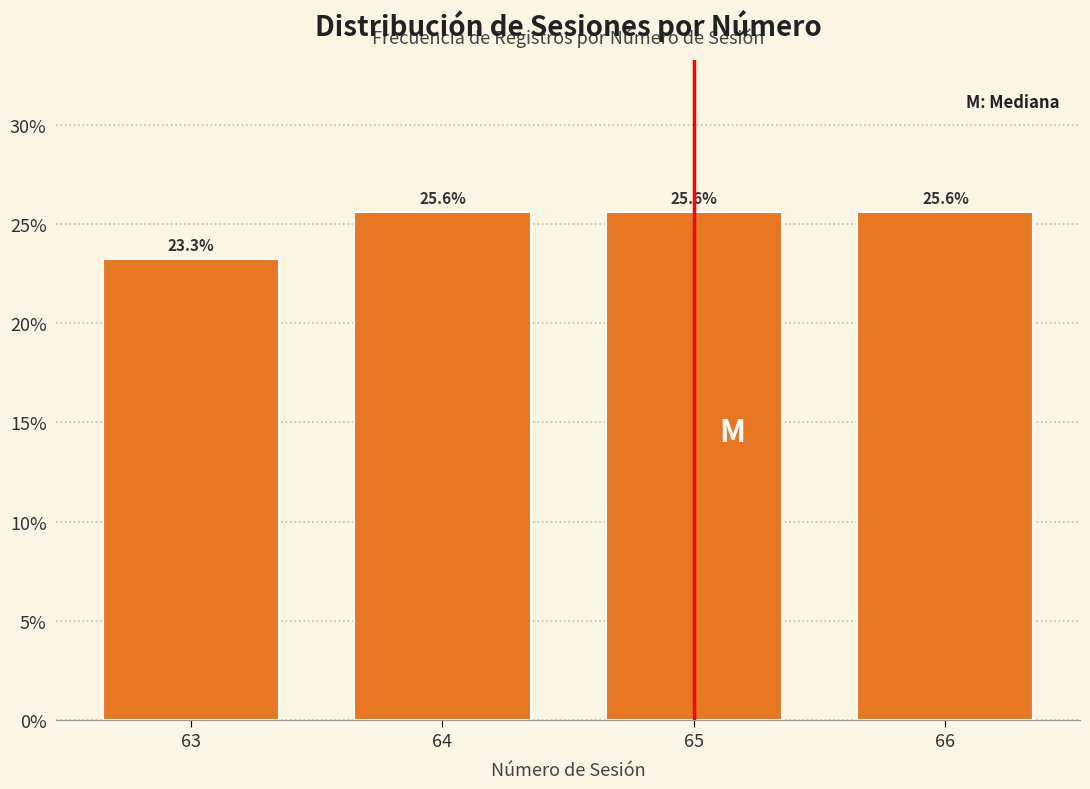

Reading left to right, transcribe all the data shown in this chart.

63=23.3	64=25.6	65=25.6	66=25.6